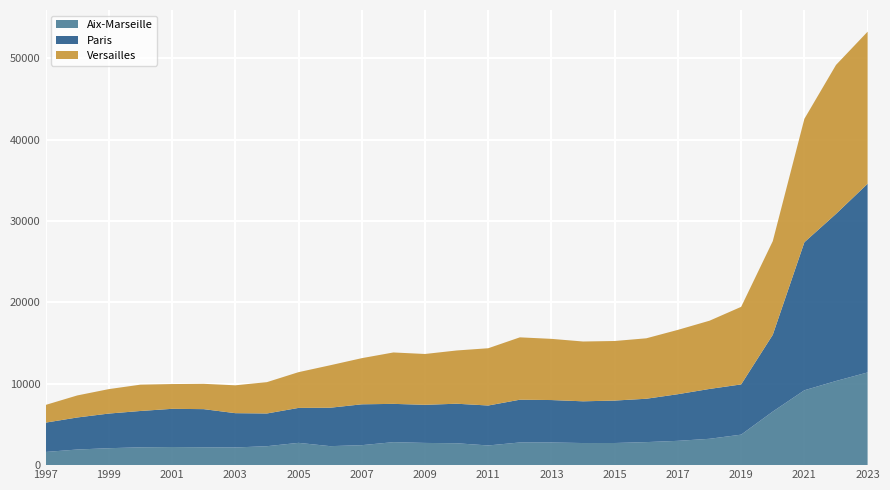

Reading left to right, what are all the values shown in this chart?

Aix-Marseille: 1997=1618	1998=1919	1999=2081	2000=2190	2001=2225	2002=2196	2003=2171	2004=2327	2005=2738	2006=2333	2007=2454	2008=2824	2009=2729	2010=2690	2011=2418	2012=2787	2013=2783	2014=2716	2015=2719	2016=2830	2017=2986	2018=3237	2019=3746	2020=6582	2021=9198	2022=10338	2023=11389
Paris: 1997=3603	1998=3935	1999=4256	2000=4463	2001=4693	2002=4683	2003=4214	2004=4019	2005=4293	2006=4719	2007=5018	2008=4703	2009=4682	2010=4854	2011=4908	2012=5251	2013=5213	2014=5125	2015=5214	2016=5326	2017=5730	2018=6124	2019=6171	2020=9431	2021=18186	2022=20528	2023=23179
Versailles: 1997=2175	1998=2707	1999=3003	2000=3235	2001=3043	2002=3110	2003=3422	2004=3850	2005=4391	2006=5217	2007=5669	2008=6315	2009=6244	2010=6541	2011=7034	2012=7661	2013=7517	2014=7347	2015=7317	2016=7426	2017=7903	2018=8383	2019=9530	2020=11504	2021=15163	2022=18296	2023=18681